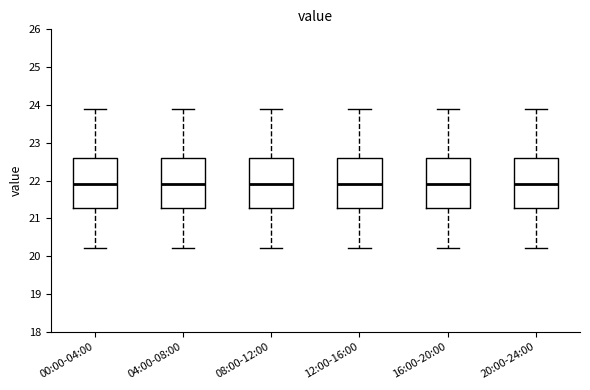

Where does the upper whisker of the box for 08:00-12:00 end on the y-axis? The values are not printed on the chart, so give them approximately, as read against the axis.

23.9